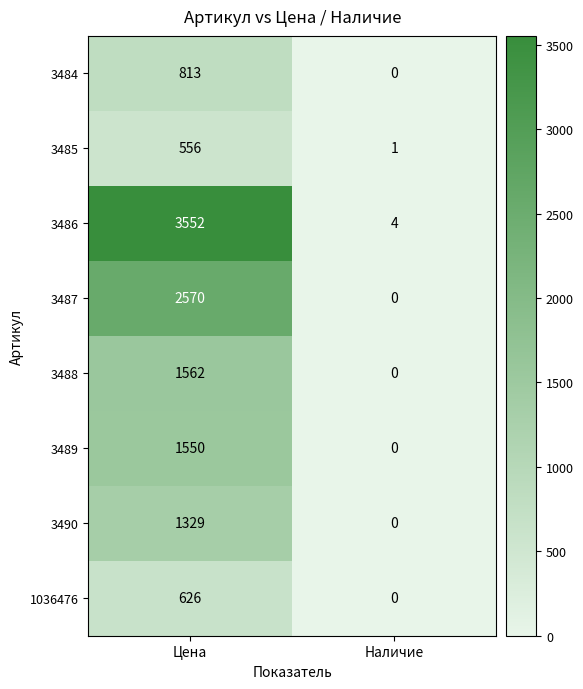

Between Цена and Наличие, which series saw the biggest shift?

3486